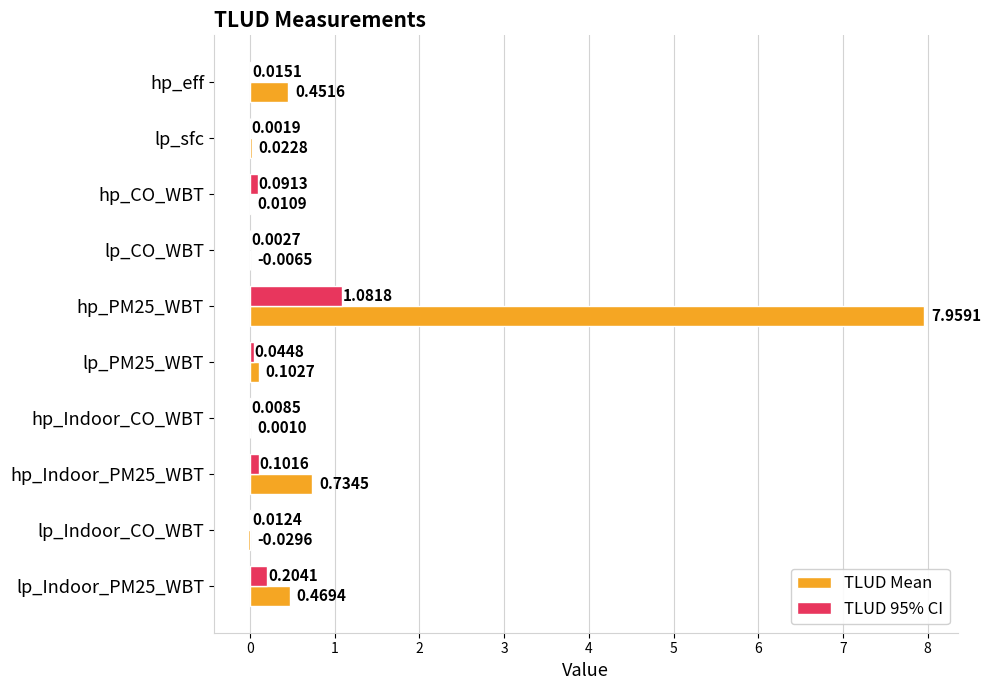

What are all the series names shown in the legend?

TLUD Mean, TLUD 95% CI